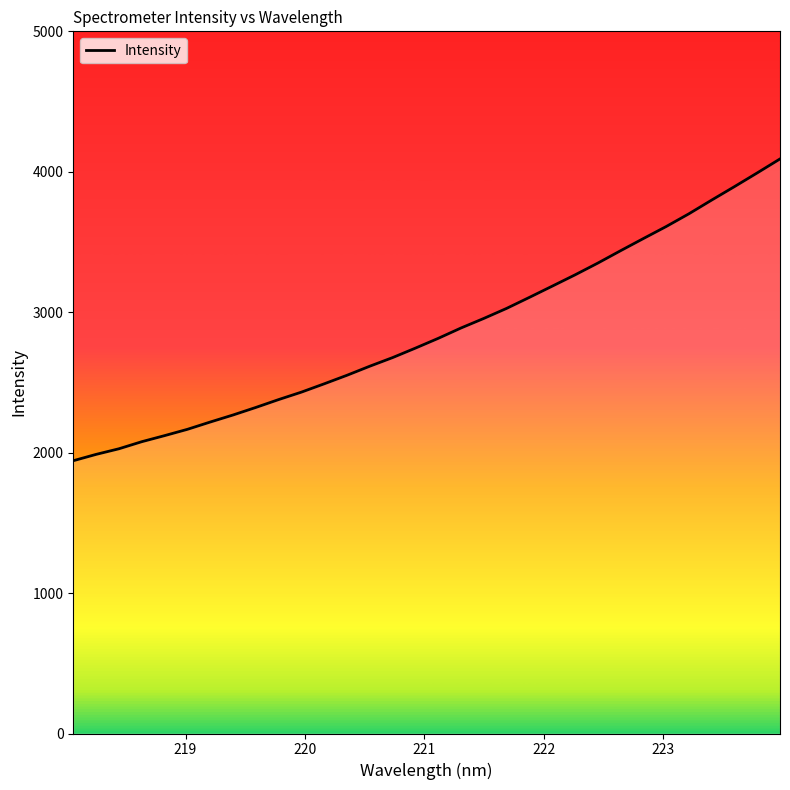

What is the difference between the maximum and minimum values?

2148.9